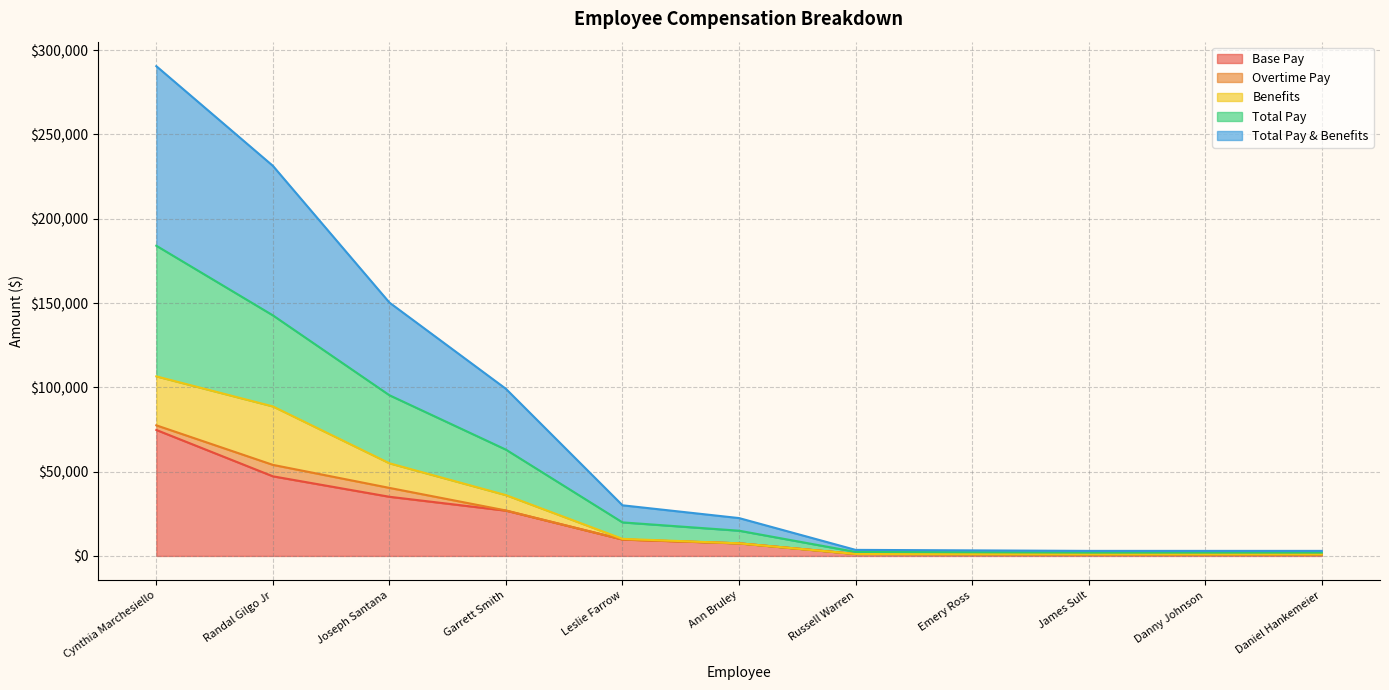

Which category has the highest value in the Base Pay series?

Cynthia Marchesiello